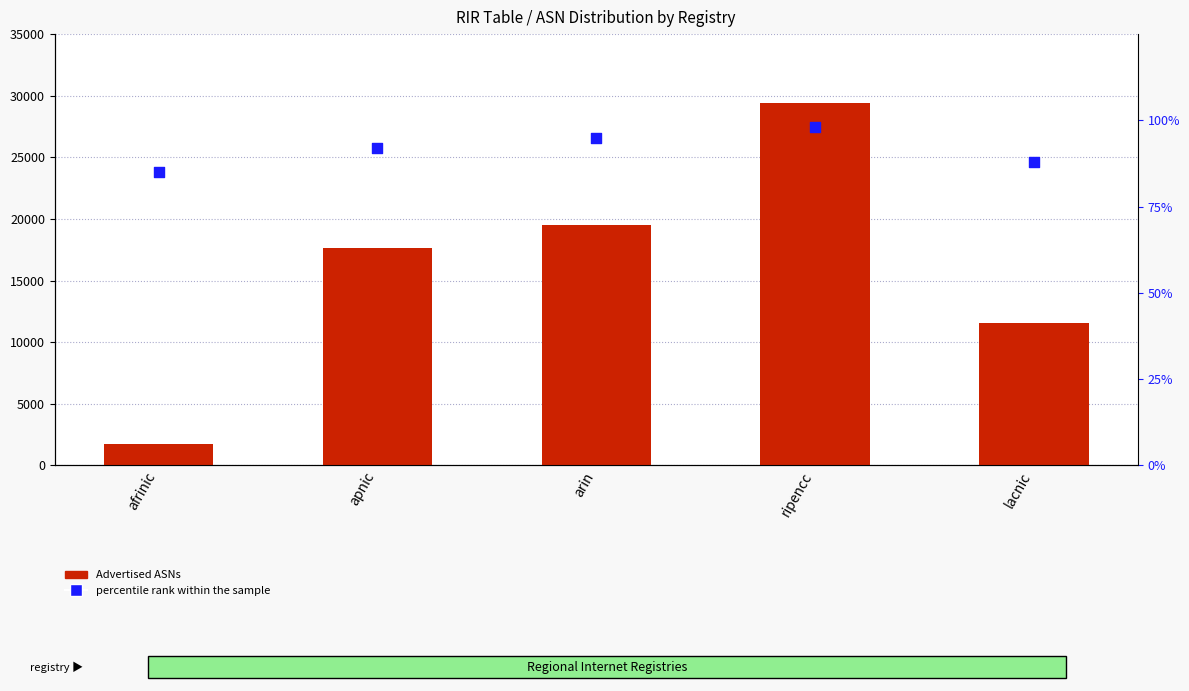

Is the value of percentile rank within the sample at ripencc greater than the value of Advertised ASNs at ripencc?

No